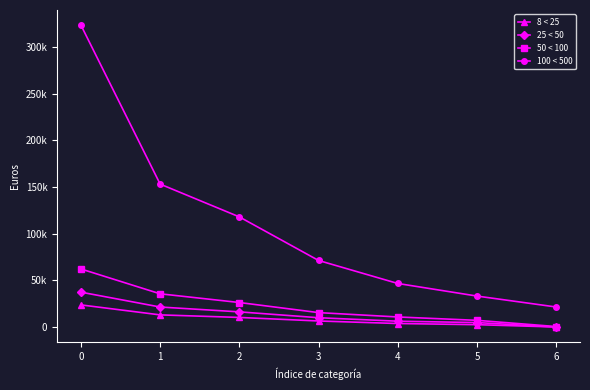

Reading right to left, what are all the values shown in this chart?

8 < 25: 6=73	5=2550	4=3801	3=6506	2=10307	1=13042	0=23732
25 < 50: 6=0	5=4810	4=6270	3=10003	2=16273	1=21462	0=37389
50 < 100: 6=534	5=7202	4=10810	3=15480	2=26290	1=35619	0=62242
100 < 500: 6=21486	5=33192	4=46682	3=71321	2=118003	1=153133	0=323452